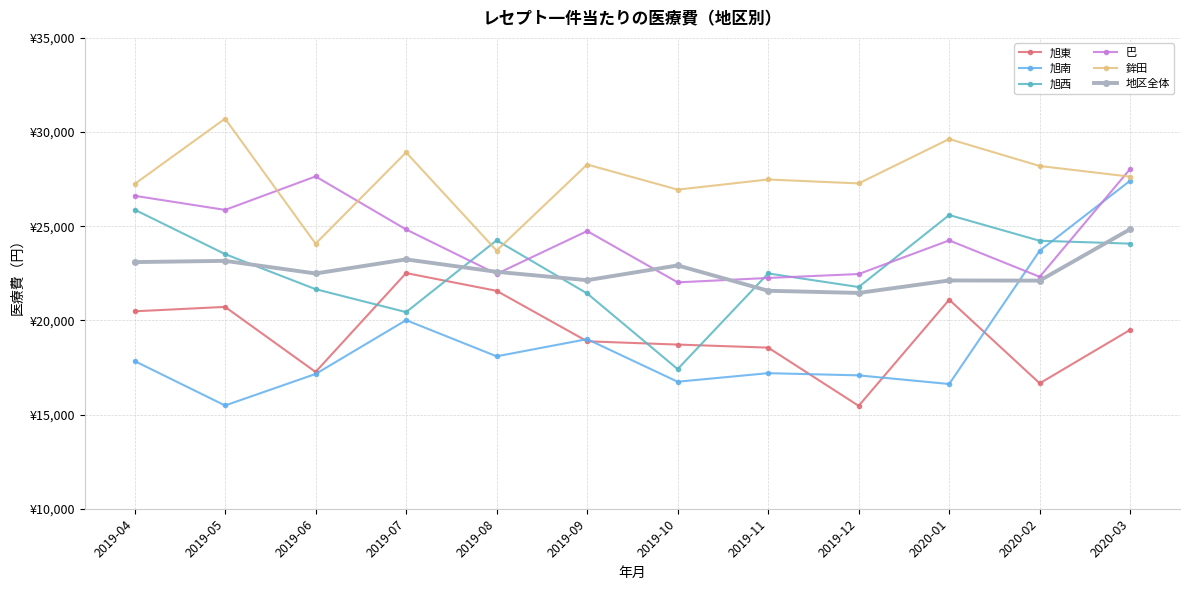

What is the minimum value for 旭東?

15463.5